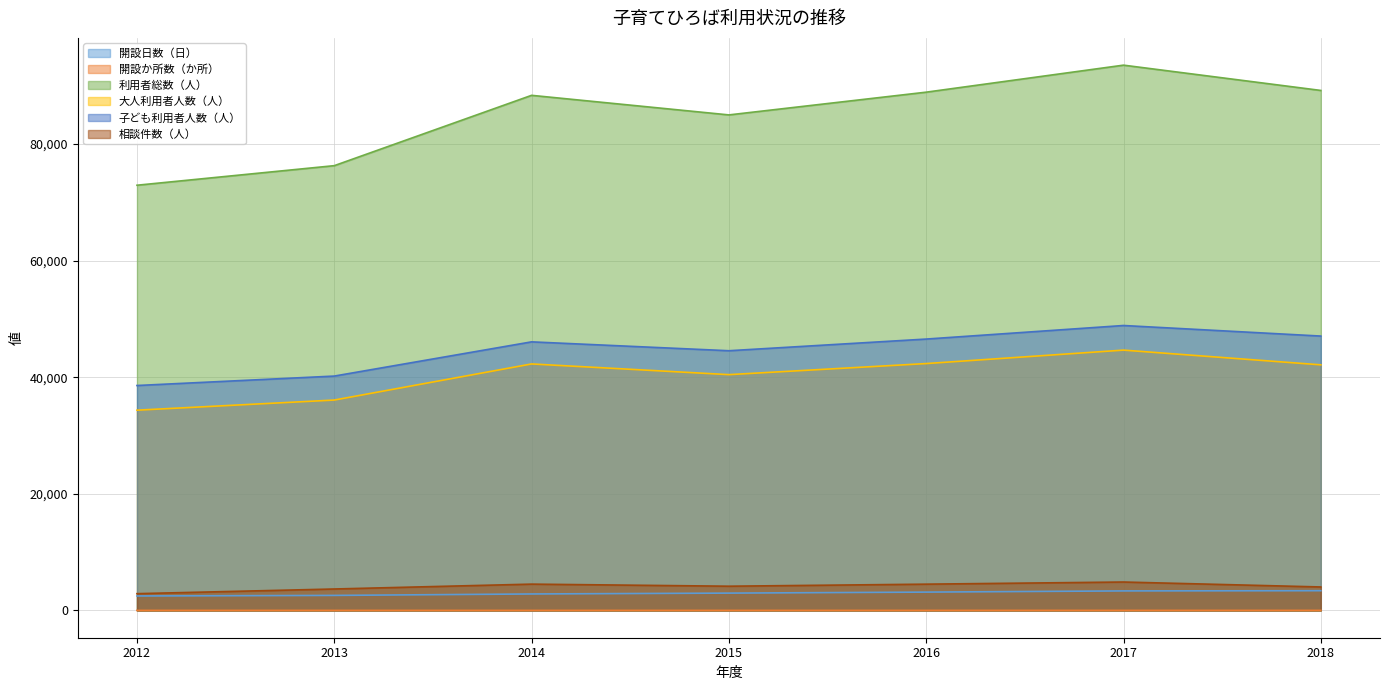

What is the sum of the 開設日数（日） values at 2016 and 2018?

6536